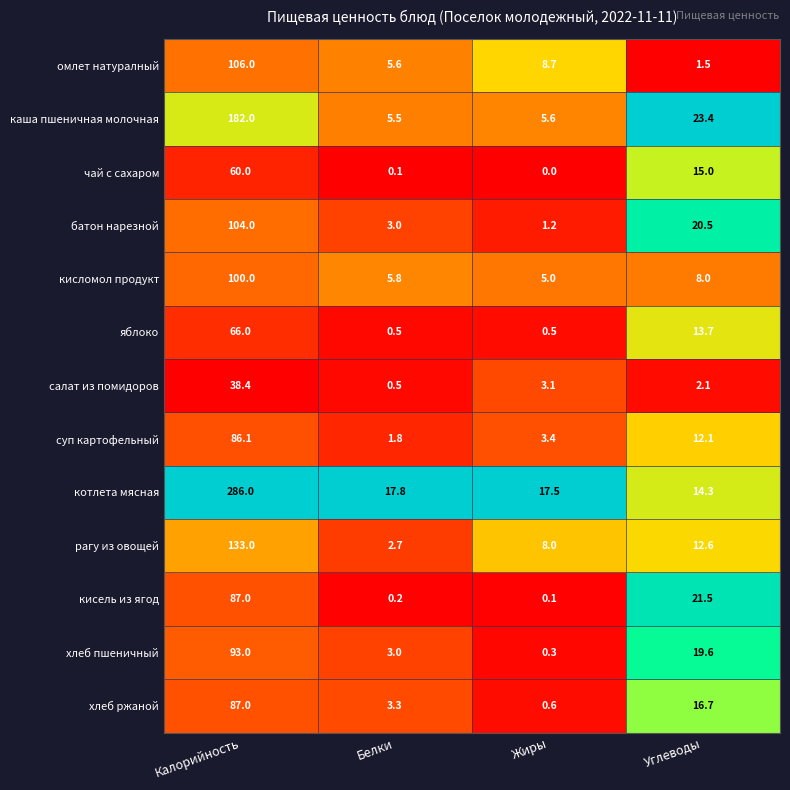

The value of батон нарезной at Жиры is 1.2. True or false?

True